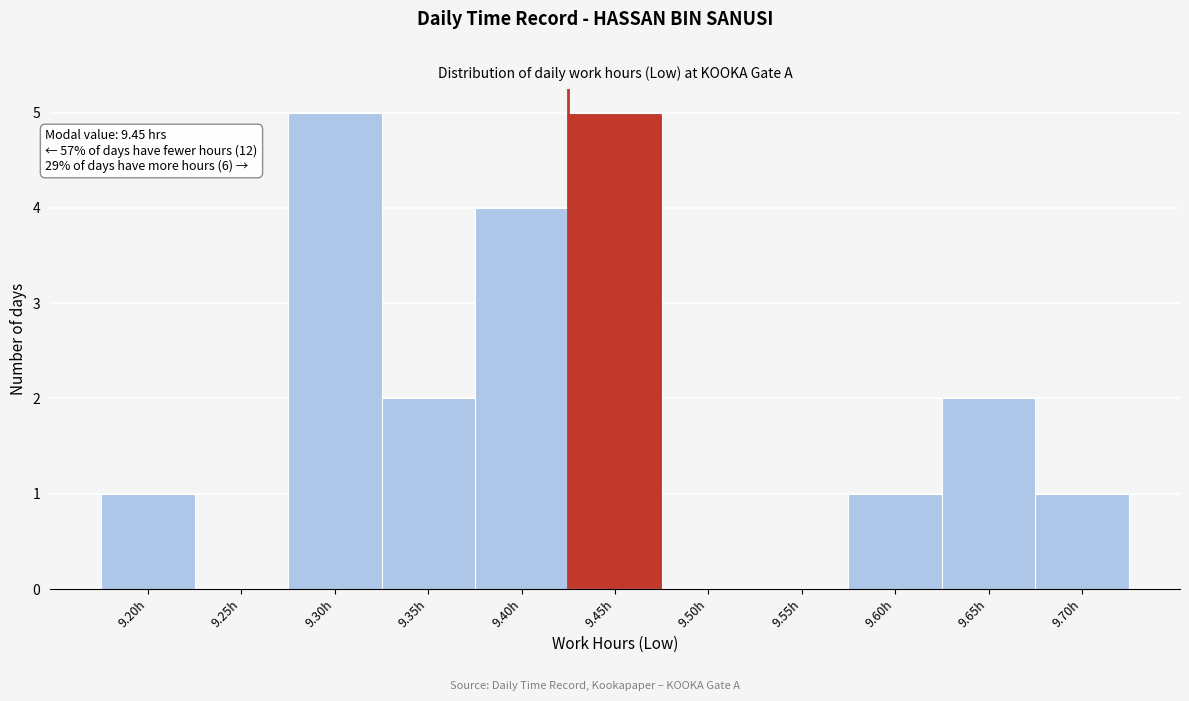

Reading right to left, transcribe all the data shown in this chart.

9.70h=1	9.65h=2	9.60h=1	9.55h=0	9.50h=0	9.45h=5	9.40h=4	9.35h=2	9.30h=5	9.25h=0	9.20h=1